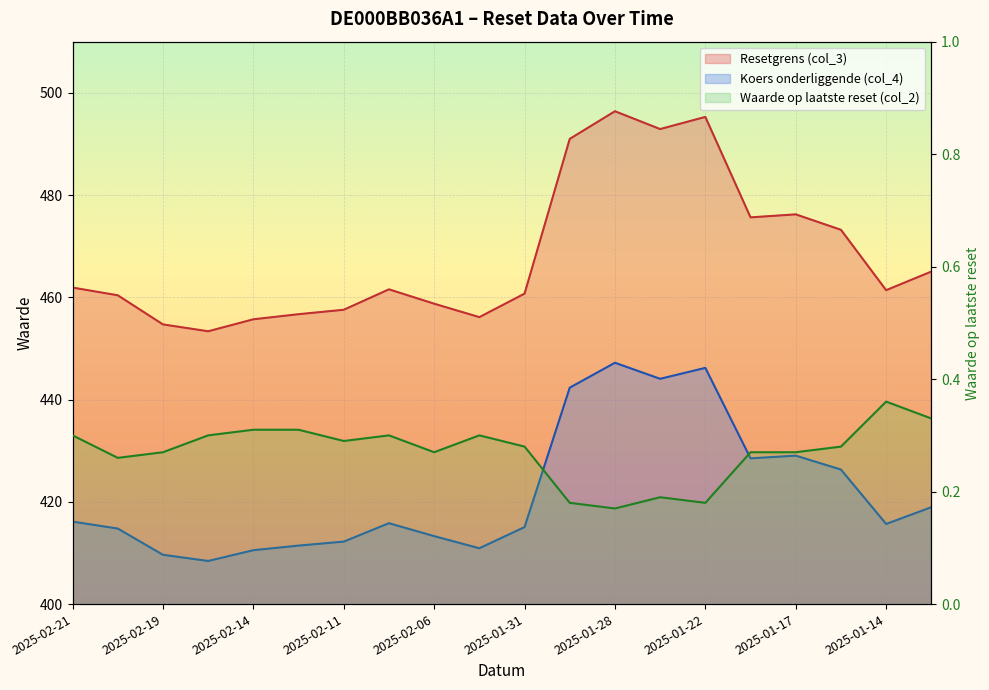

What value does the Resetgrens (col_3) series have at 2025-01-31?

460.7